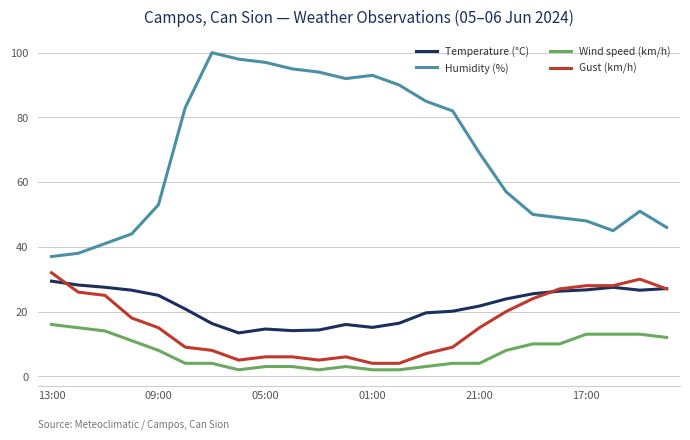

What is the maximum value for Wind speed (km/h)?

16.0